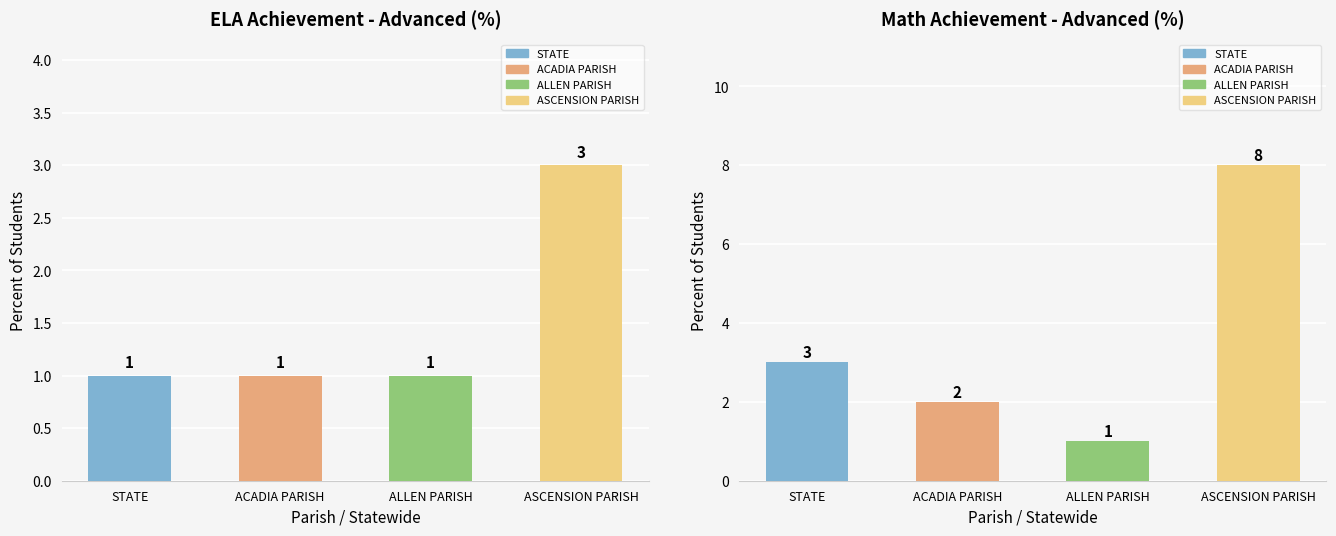

Does the chart contain any negative values?

No